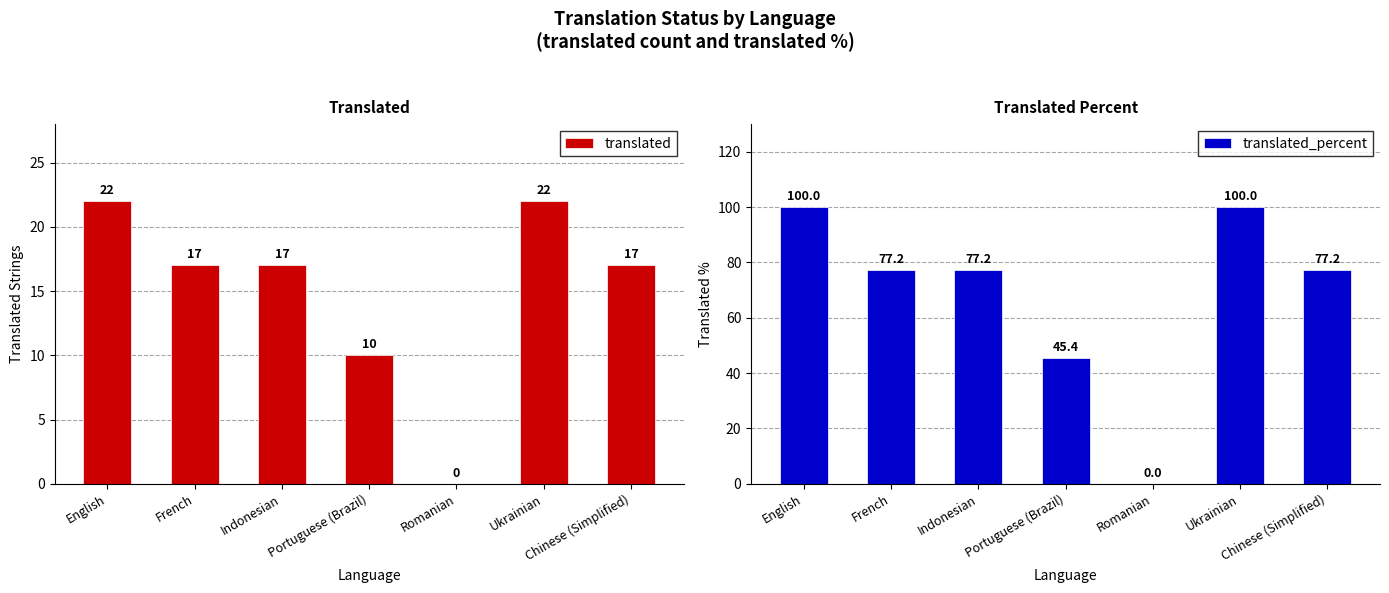

How many data points in translated_percent are less than 77?

2